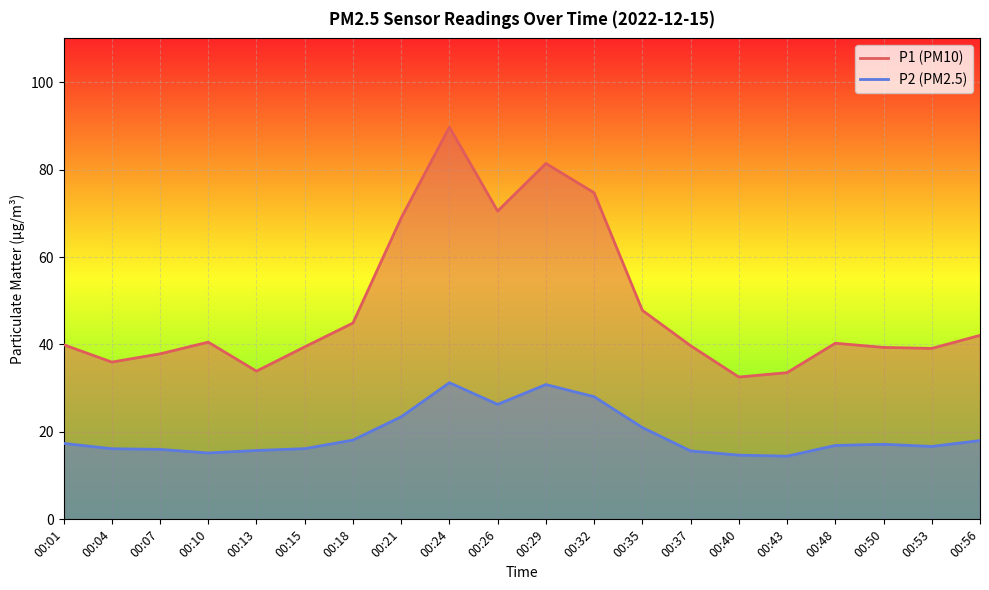

Read the P1 value at 00:37.

39.7